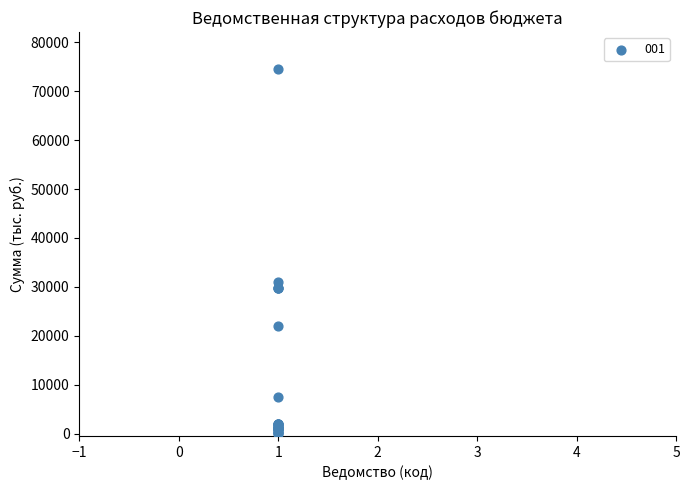

What Y value in the scatter plot is closest to 37320?

31069.9